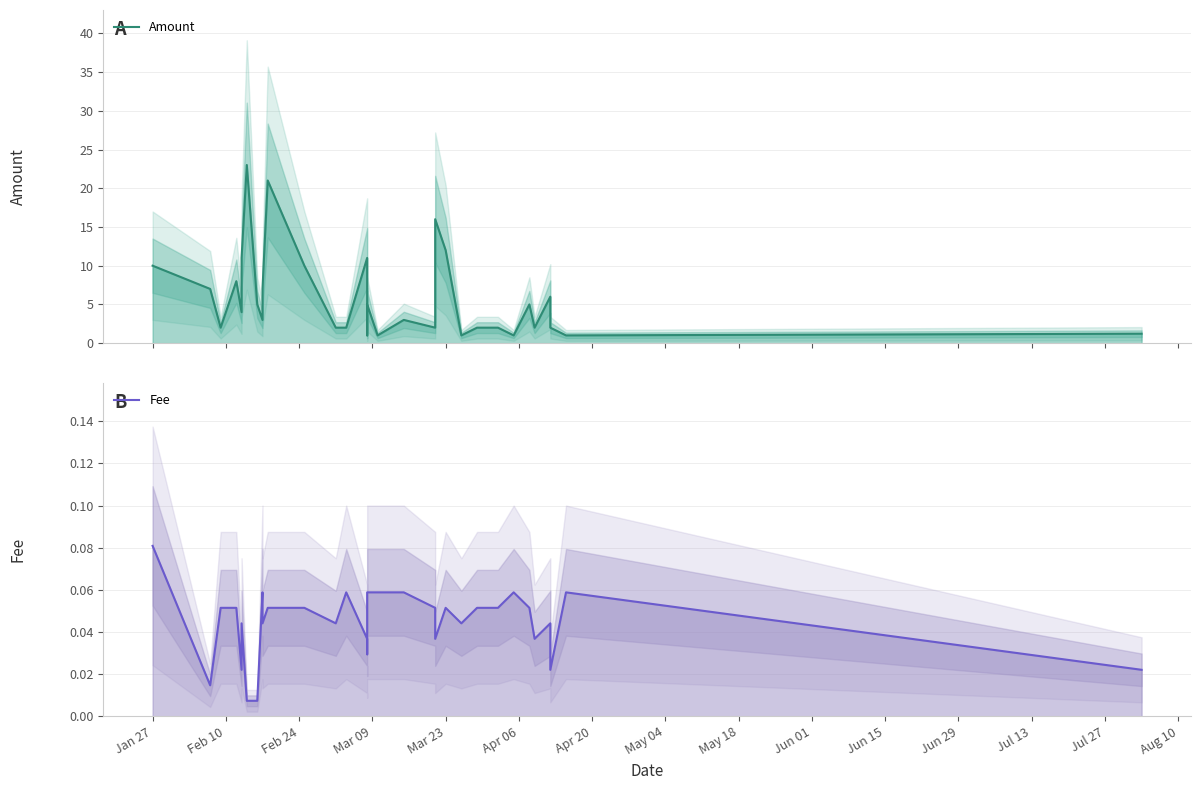

The Amount series shows 20.8 at 20. True or false?

False